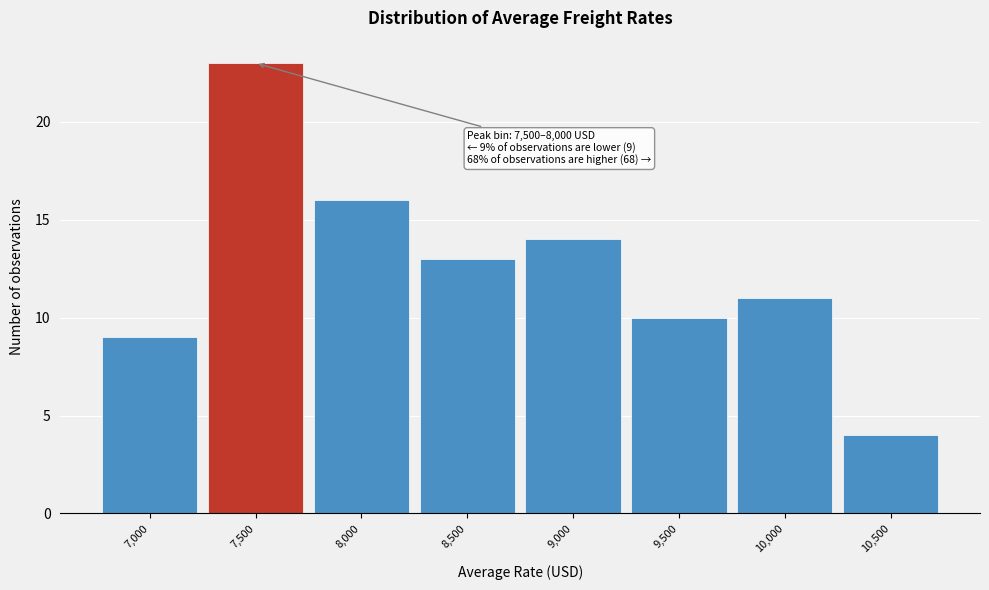

Reading left to right, extract all data points from this chart.

7,000=9	7,500=23	8,000=16	8,500=13	9,000=14	9,500=10	10,000=11	10,500=4